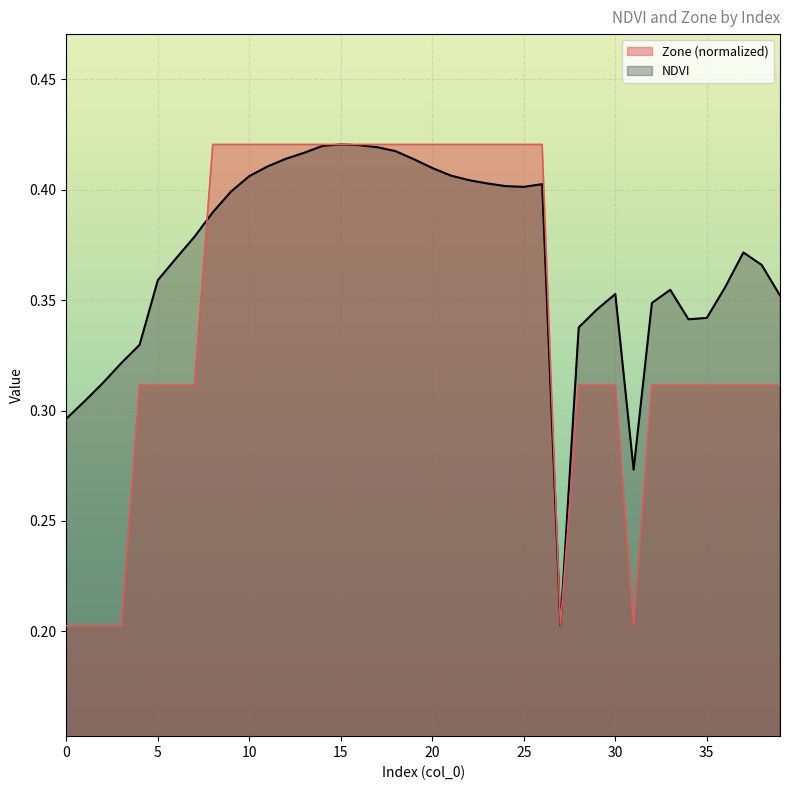

What is the difference between the maximum and minimum values in the NDVI series?

0.2